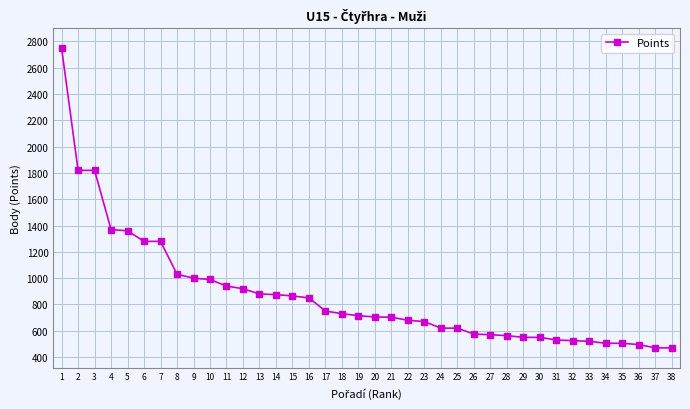

Between 16 and 3, which is larger?

3